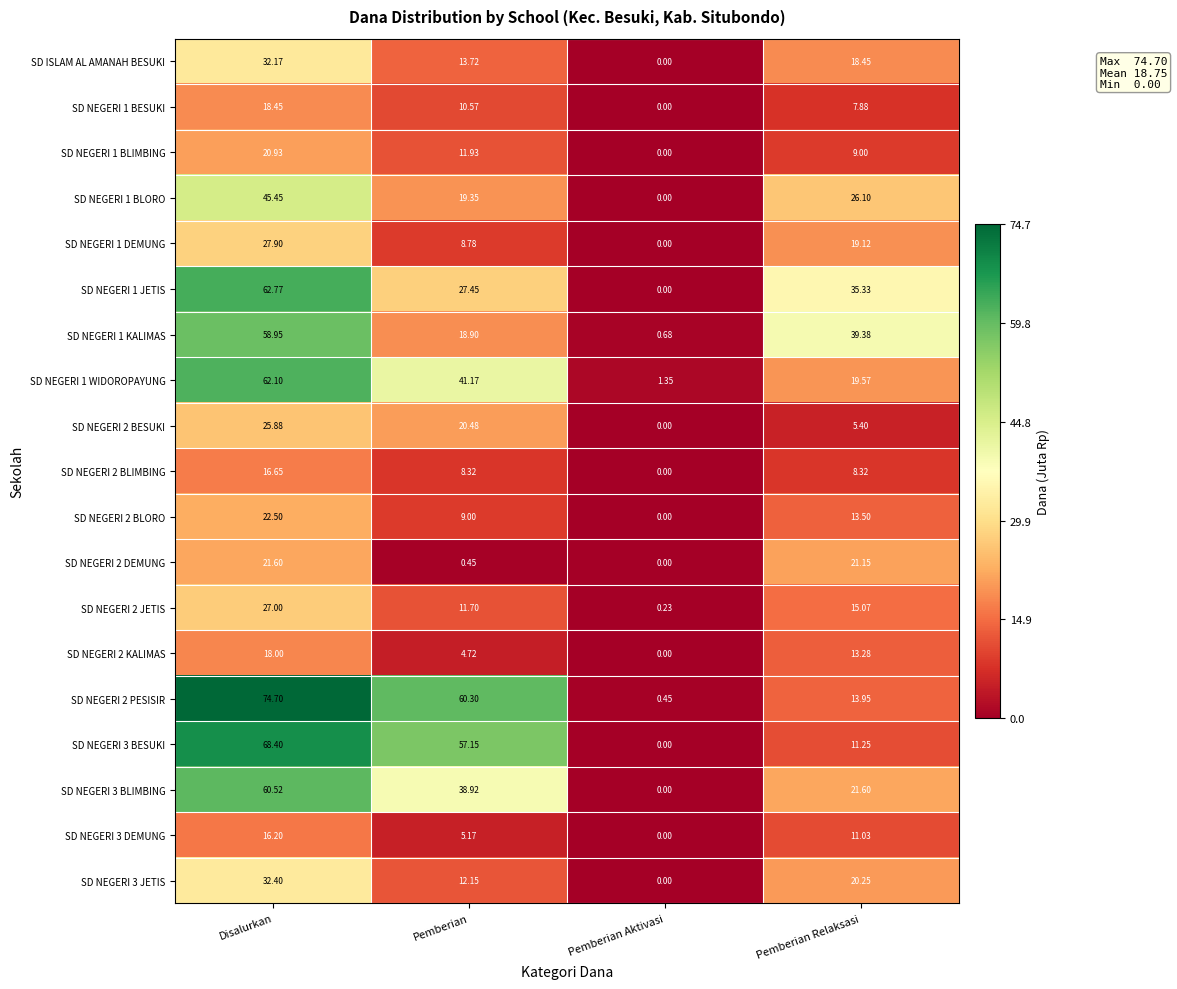

Which label corresponds to the smallest value in the chart?

Pemberian Aktivasi